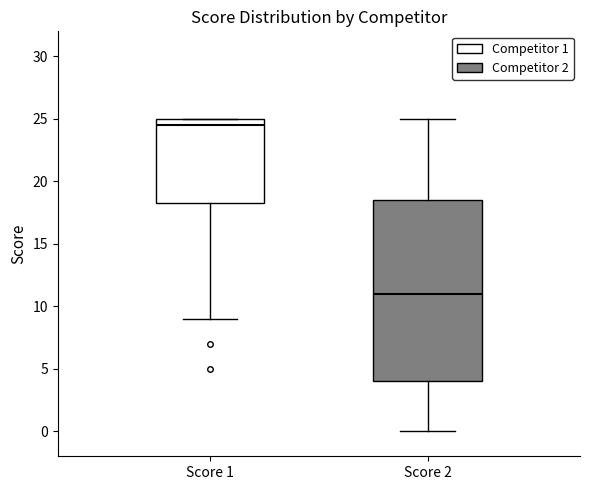

Which box has the lowest median line?

Score 2